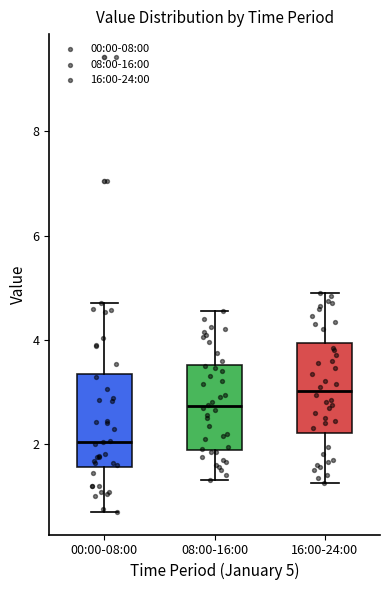

Reading left to right, transcribe this box plot: for each box, give where its median line is, the range the box spans, and where its two whiskers end, as read against the y-axis. The values are not printed on the chart, so give them approximately, as read against the axis.

00:00-08:00: median 2.0, box 1.6 to 3.4, whiskers 0.8 to 4.8
08:00-16:00: median 2.8, box 1.8 to 3.6, whiskers 1.4 to 4.6
16:00-24:00: median 3.0, box 2.2 to 4.0, whiskers 1.2 to 5.0